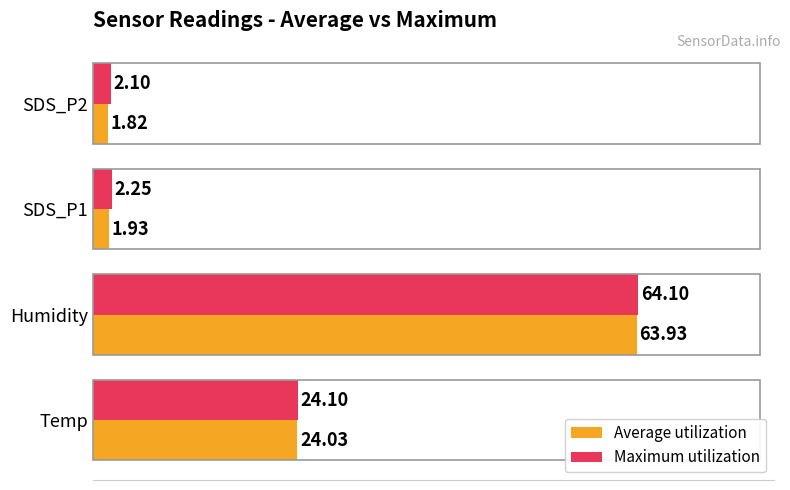

At Humidity, list the series in order from largest to smallest.

Maximum utilization, Average utilization